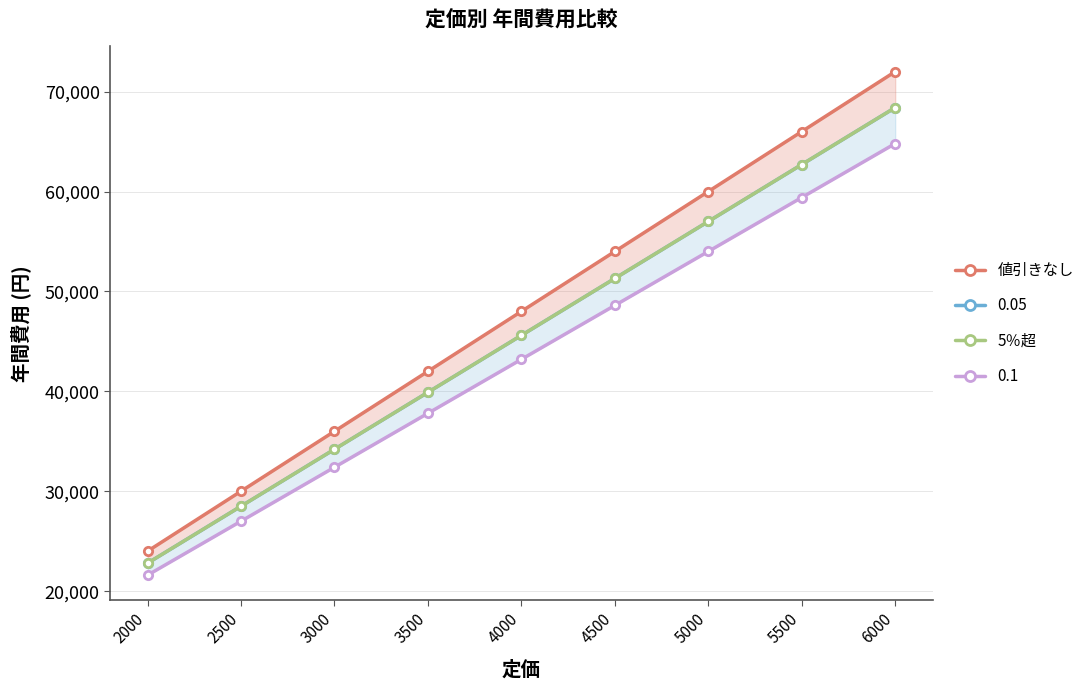

Rank the categories by 5％超 value from highest to lowest.

6000, 5500, 5000, 4500, 4000, 3500, 3000, 2500, 2000